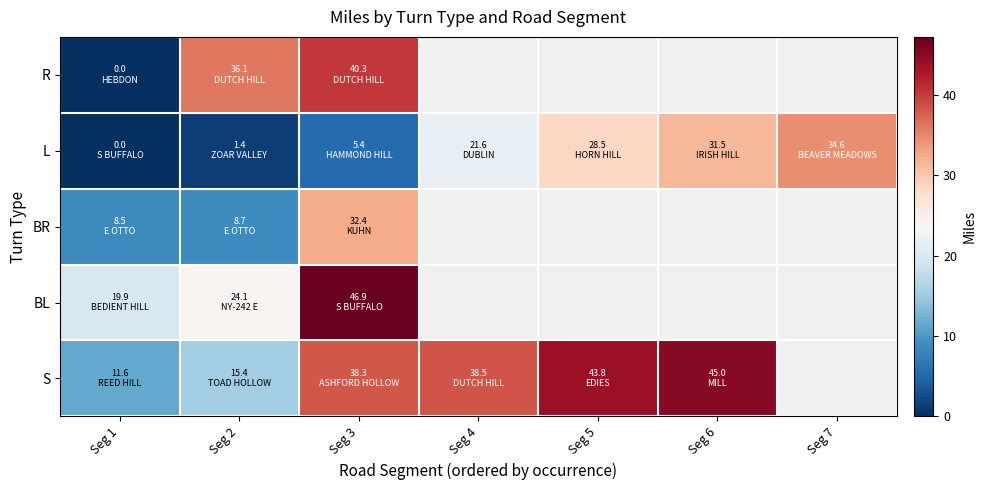

Is it true that S equals 15.4 at Seg 2?

True